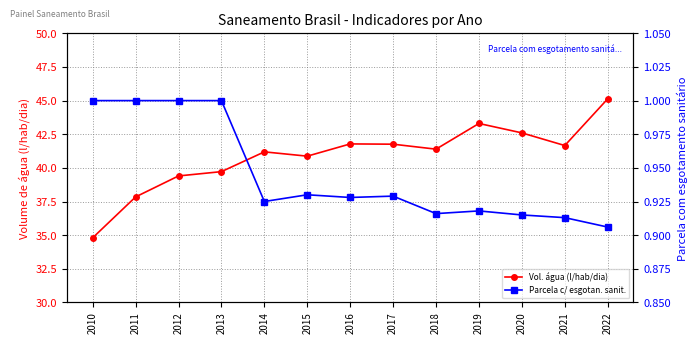

Count the Parcela da população total que mora em domicílios com esgotamento sanitário values in the range 0 to 1.

13